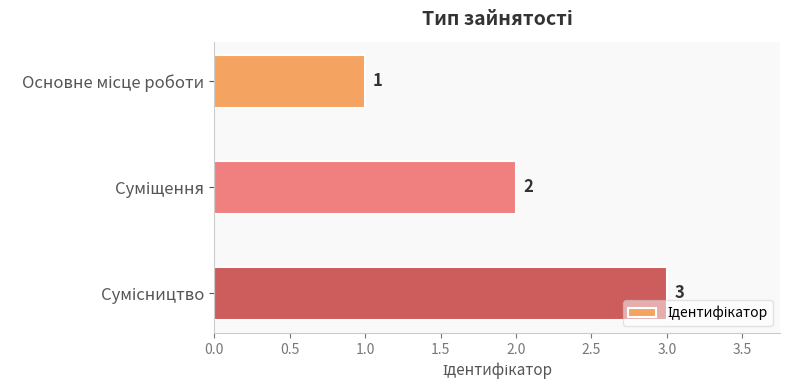

How many values are between 1 and 3?

3